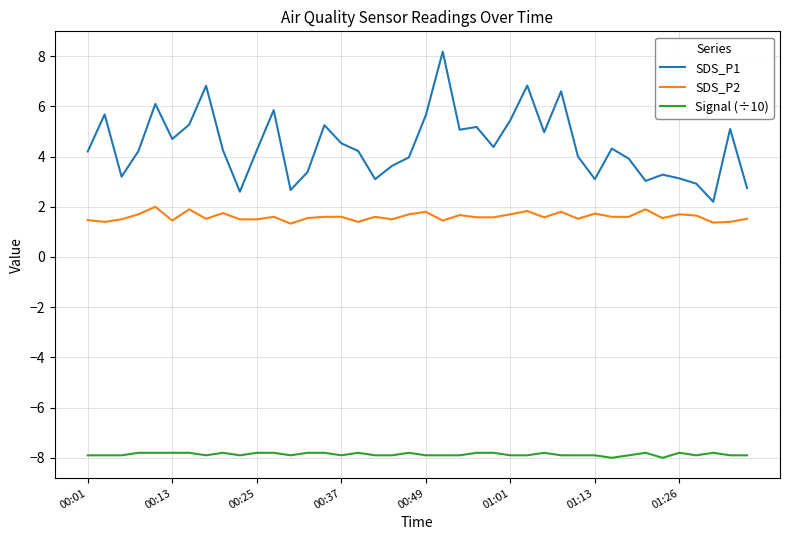

How many categories are shown in the chart?

40